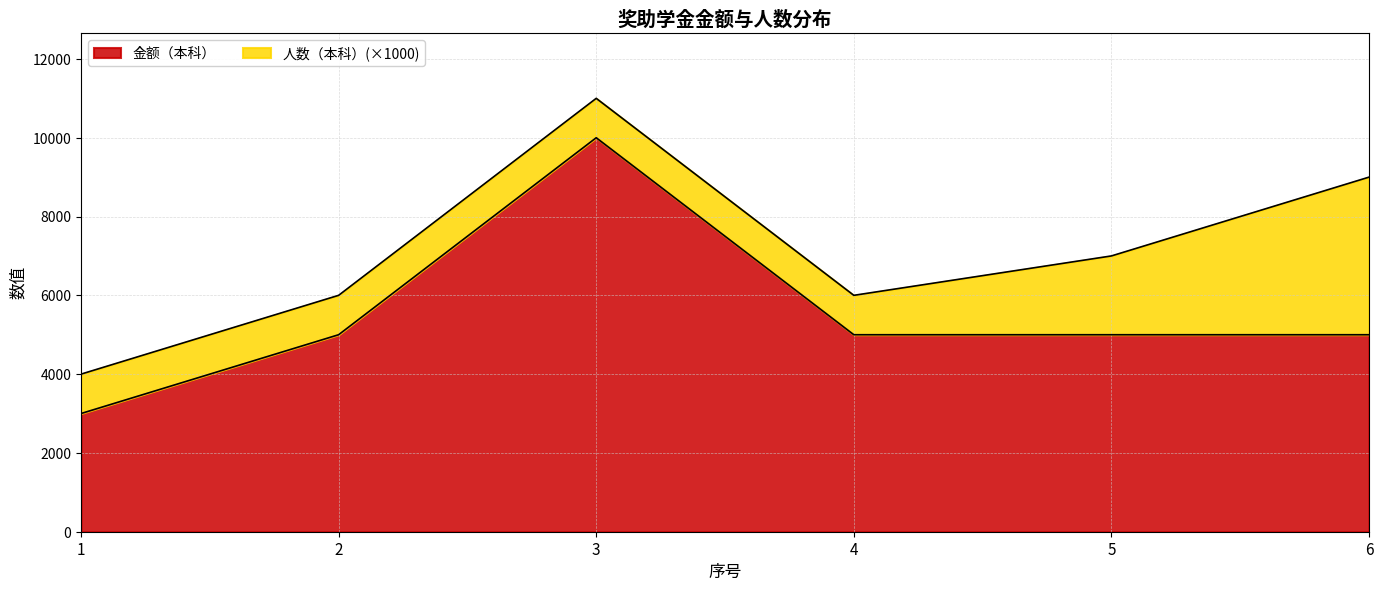

How many data points are less than 5000?

1